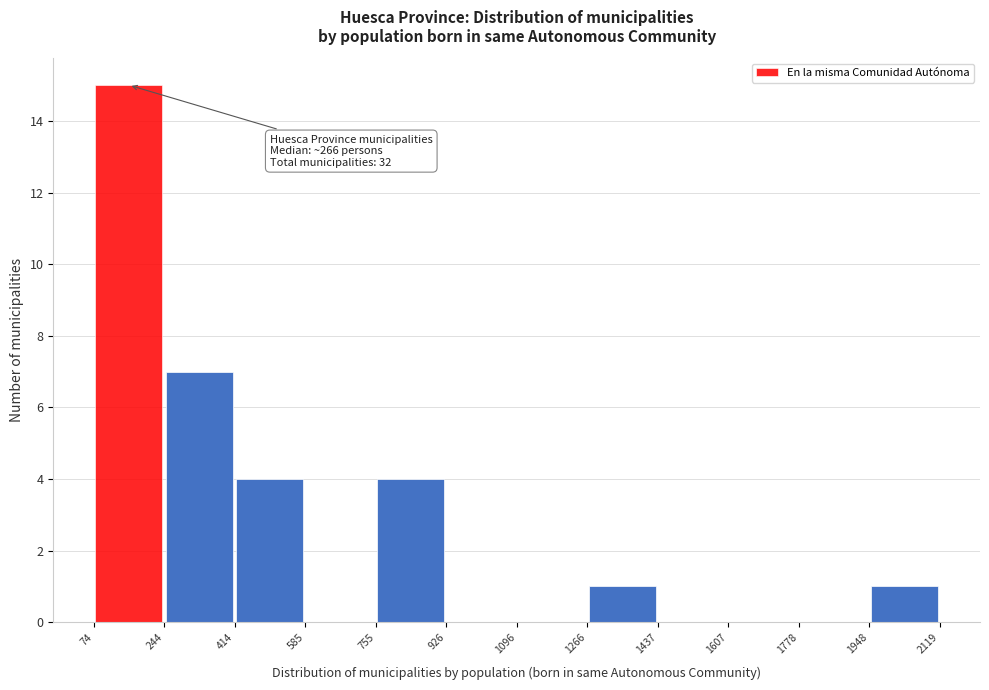

Over which range of the x-axis is the bar tallest?

74 to 244